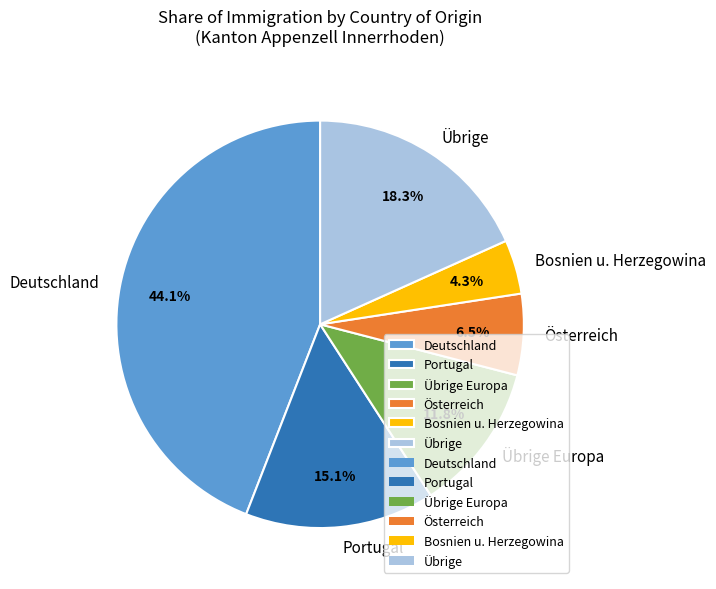

What is the ratio of the value at Deutschland to the value at Übrige?

2.4